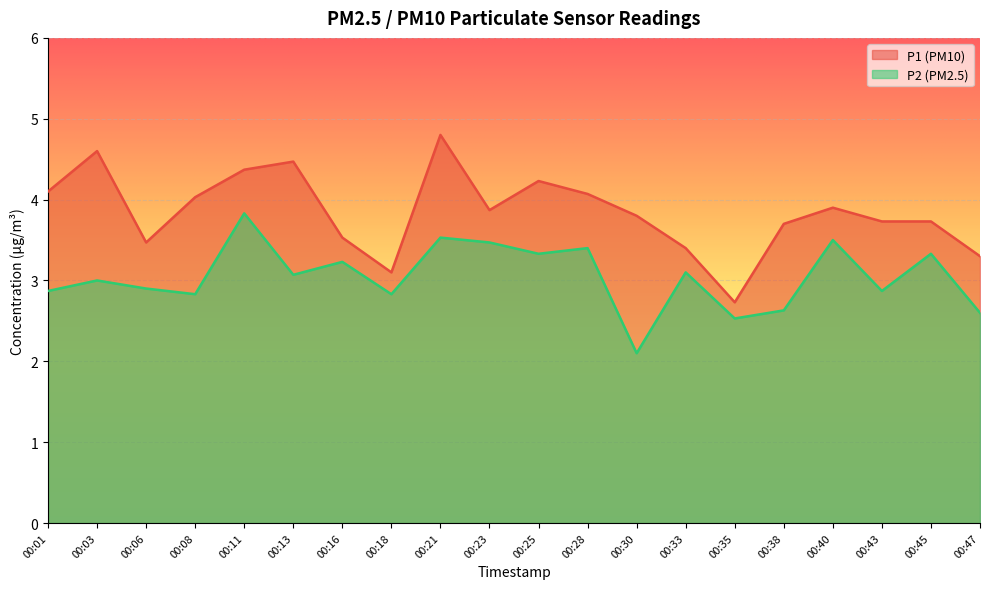

True or false: P2 and P1 cross at least once.

False